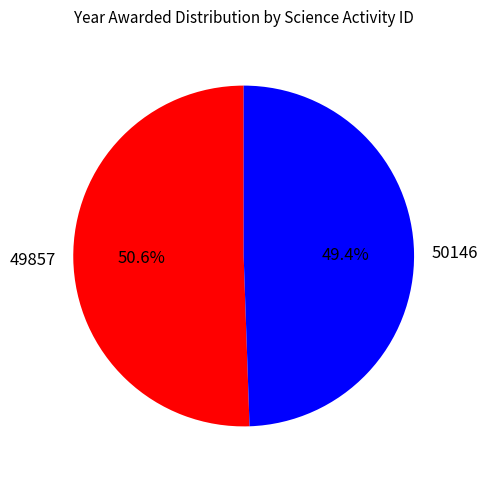

The 49857 slice represents 59% of the pie. True or false?

False